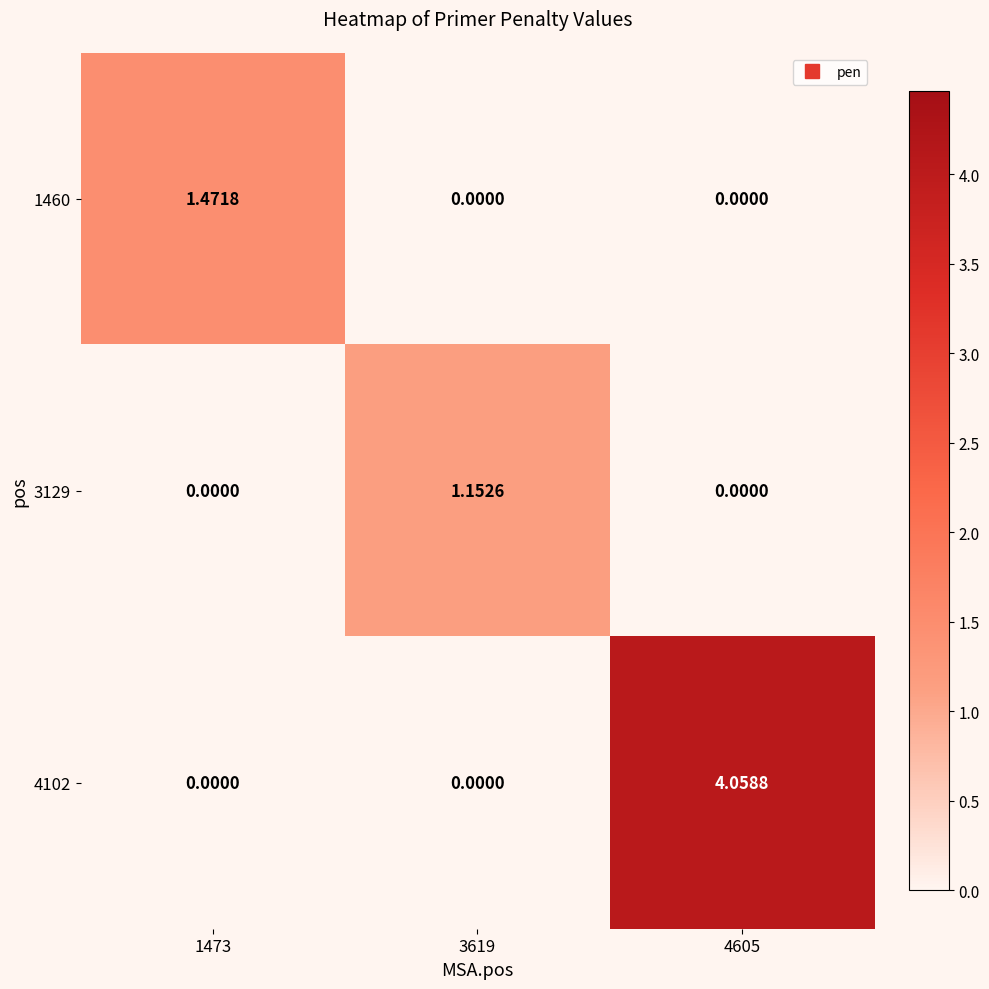

Is the value of 4102 at 3619 greater than the value of 3129 at 3619?

No